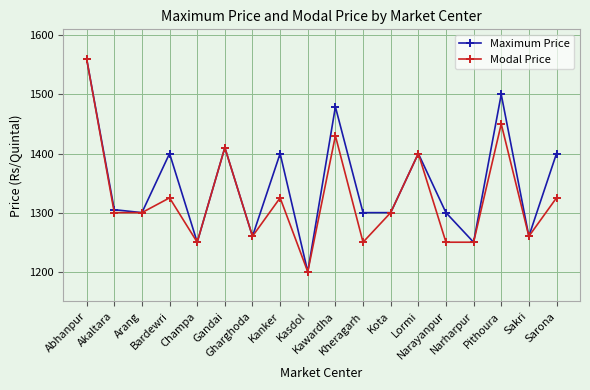

The value of Maximum Price at Narharpur is 1954. True or false?

False